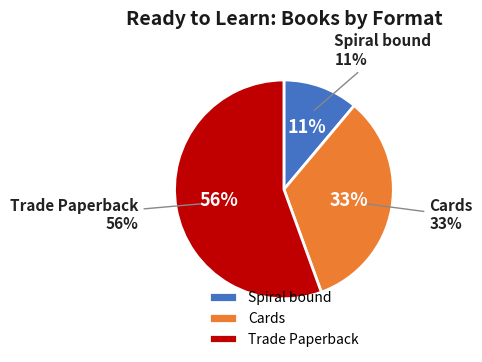

What portion of the pie excludes Cards?

66.7%